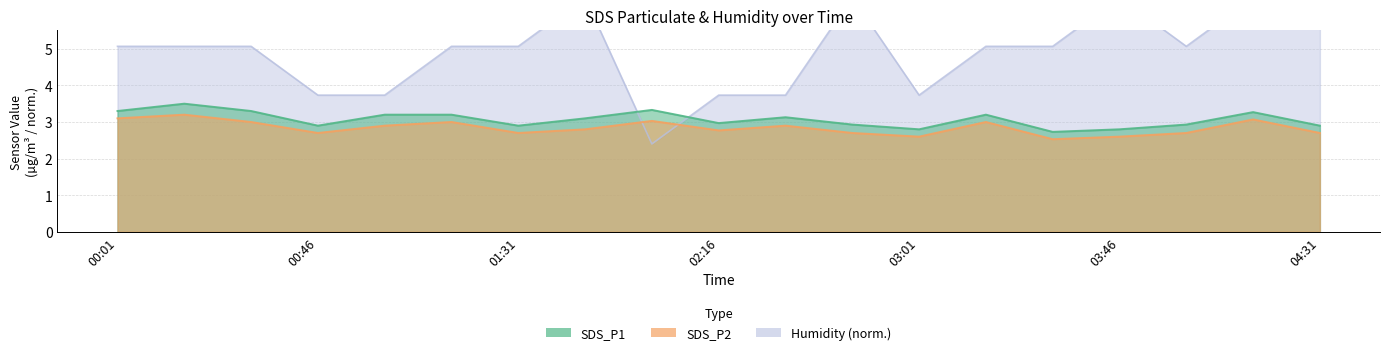

What is the sum of the SDS_P2 values at 00:31 and 01:31?

5.7